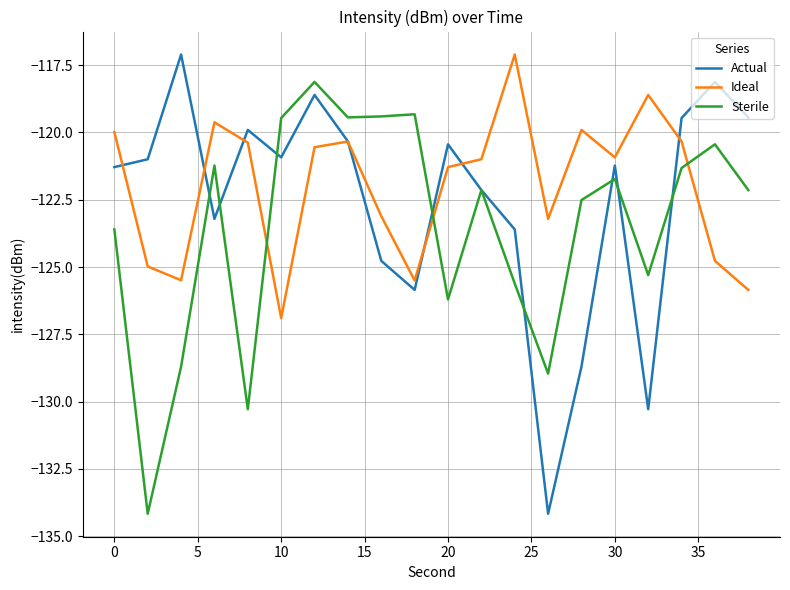

What is the greatest value displayed?

-117.1